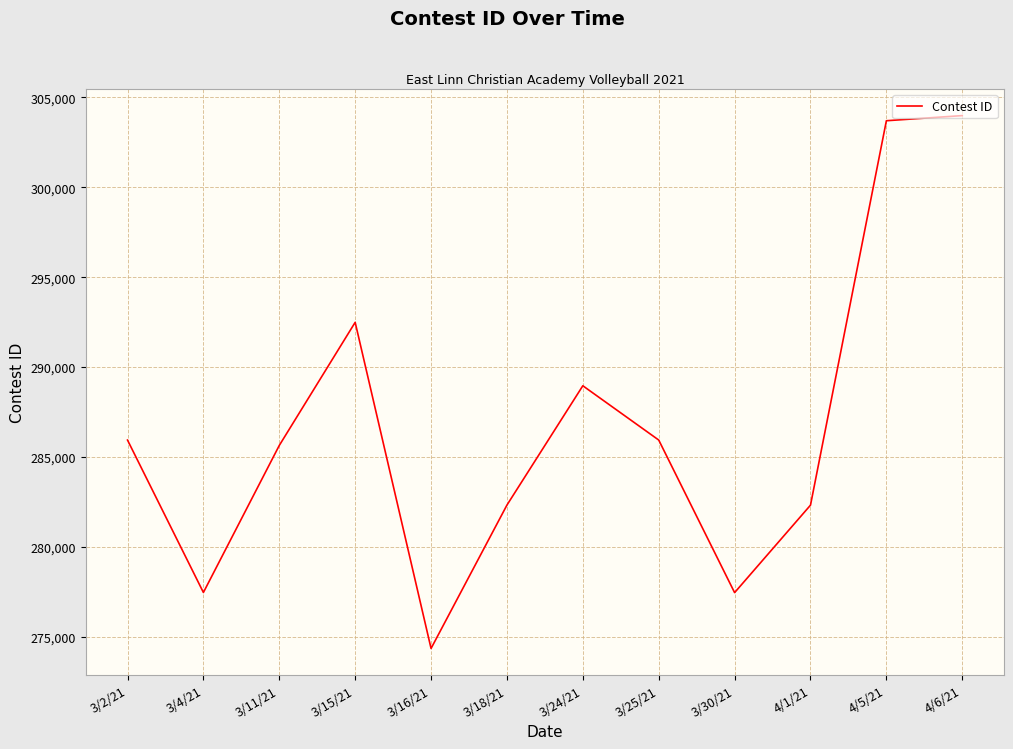

What is the difference between the values at 4/5/21 and 3/18/21?

21375